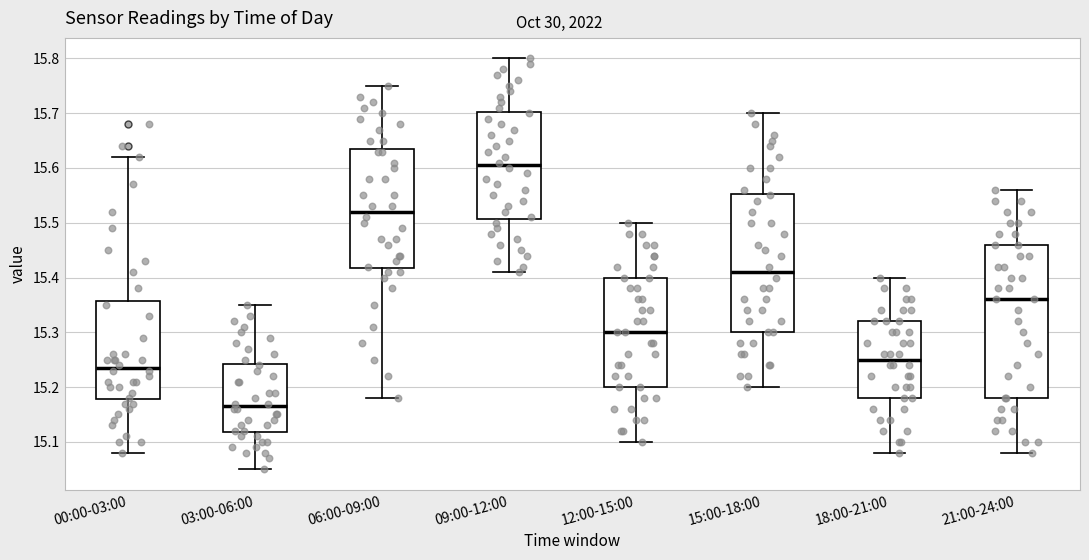

Reading left to right, transcribe this box plot: for each box, give where its median line is, the range the box spans, and where its two whiskers end, as read against the y-axis. The values are not printed on the chart, so give them approximately, as read against the axis.

00:00-03:00: median 15.24, box 15.18 to 15.36, whiskers 15.08 to 15.62
03:00-06:00: median 15.17, box 15.12 to 15.24, whiskers 15.05 to 15.35
06:00-09:00: median 15.52, box 15.42 to 15.64, whiskers 15.18 to 15.75
09:00-12:00: median 15.61, box 15.51 to 15.70, whiskers 15.41 to 15.80
12:00-15:00: median 15.30, box 15.20 to 15.40, whiskers 15.10 to 15.50
15:00-18:00: median 15.41, box 15.30 to 15.55, whiskers 15.20 to 15.70
18:00-21:00: median 15.25, box 15.18 to 15.32, whiskers 15.08 to 15.40
21:00-24:00: median 15.36, box 15.18 to 15.46, whiskers 15.08 to 15.56